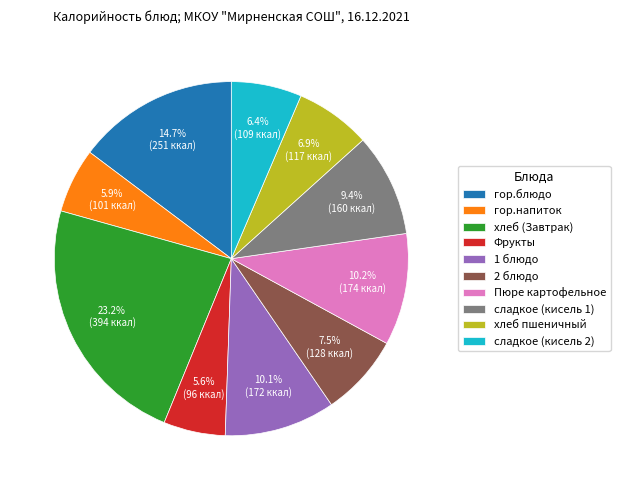

What is the ratio of the value at гор.напиток to the value at гор.блюдо?

0.4